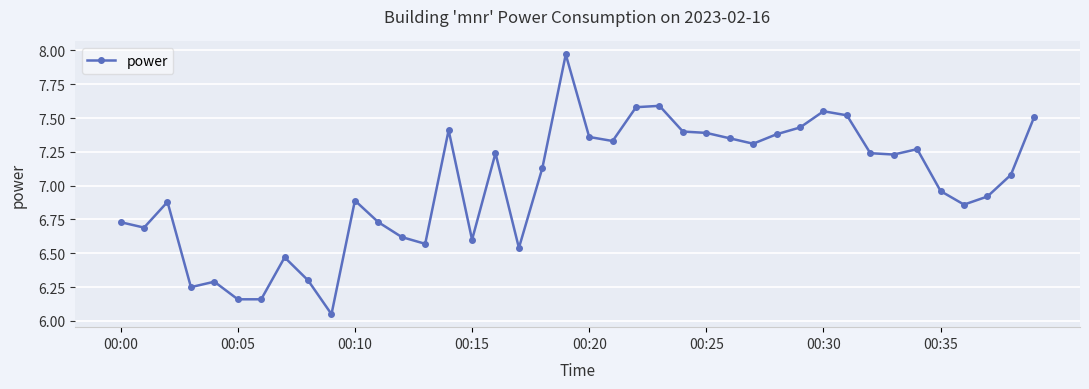

What is the sum of all values?

279.9